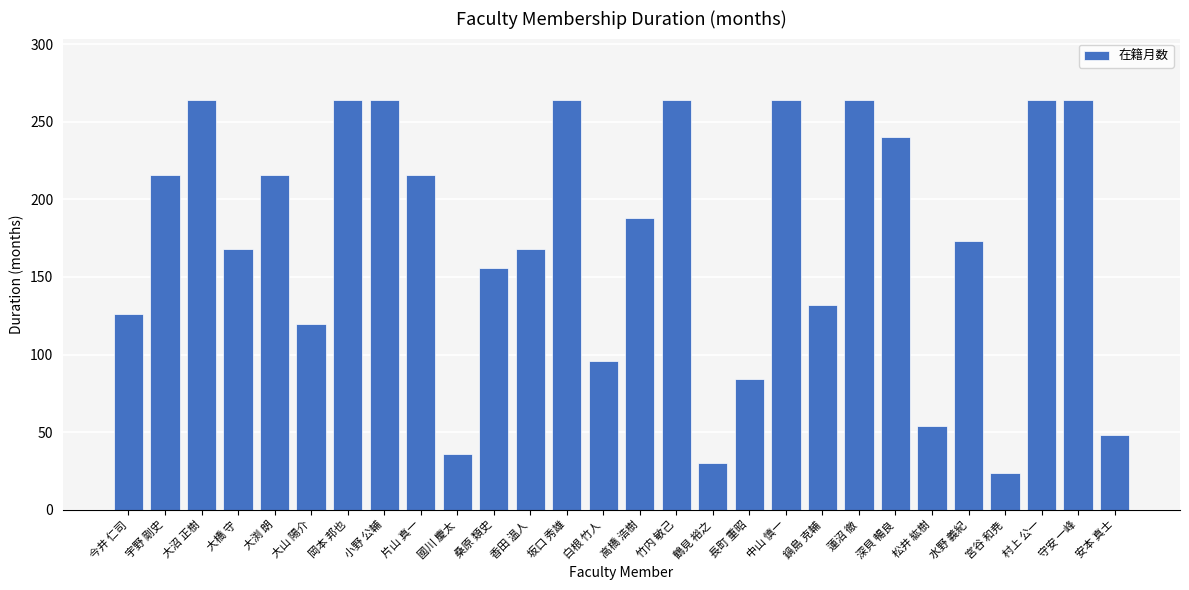

Reading right to left, transcribe all the data shown in this chart.

安本 真士=48	守安 一峰=264	村上 公一=264	宮谷 和尭=24	水野 義紀=173	松井 紘樹=54	深貝 暢良=240	蓮沼 徹=264	鍋島 克輔=132	中山 慎一=264	長町 重昭=84	鶴見 裕之=30	竹内 敏己=264	高橋 浩樹=188	白根 竹人=96	坂口 秀雄=264	香田 温人=168	桑原 類史=156	國川 慶太=36	片山 真一=216	小野 公輔=264	岡本 邦也=264	大山 陽介=120	大渕 朗=216	大橋 守=168	大沼 正樹=264	宇野 剛史=216	今井 仁司=126